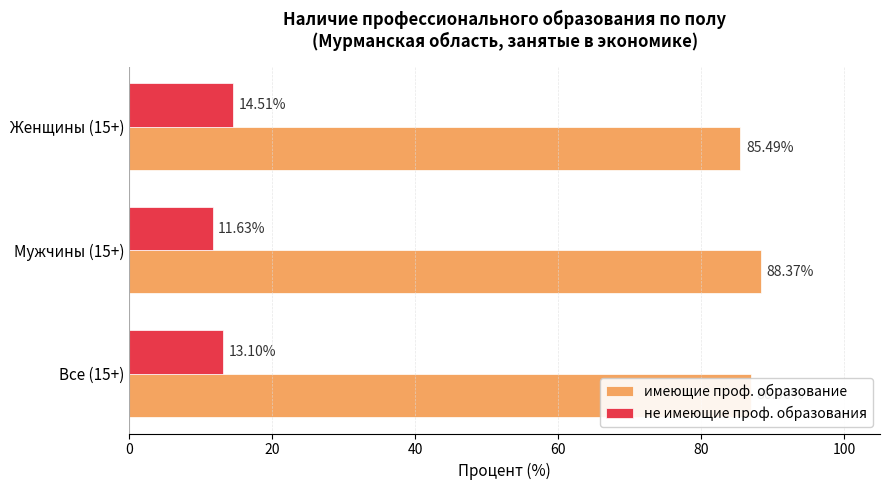

Which series has the largest total across all categories?

имеющие проф. образование